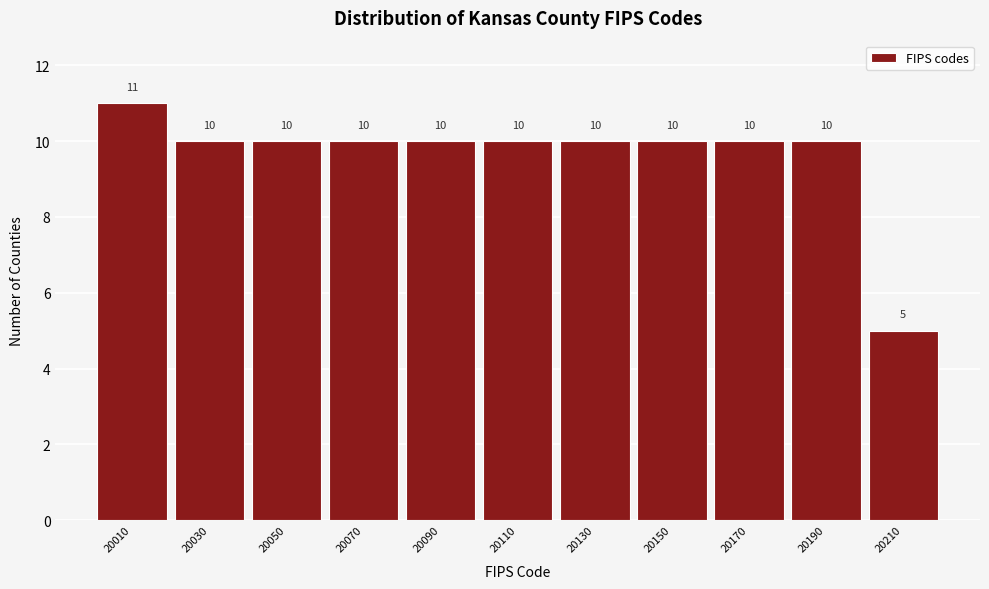

Which range on the x-axis has the tallest bar?

20000 to 20020